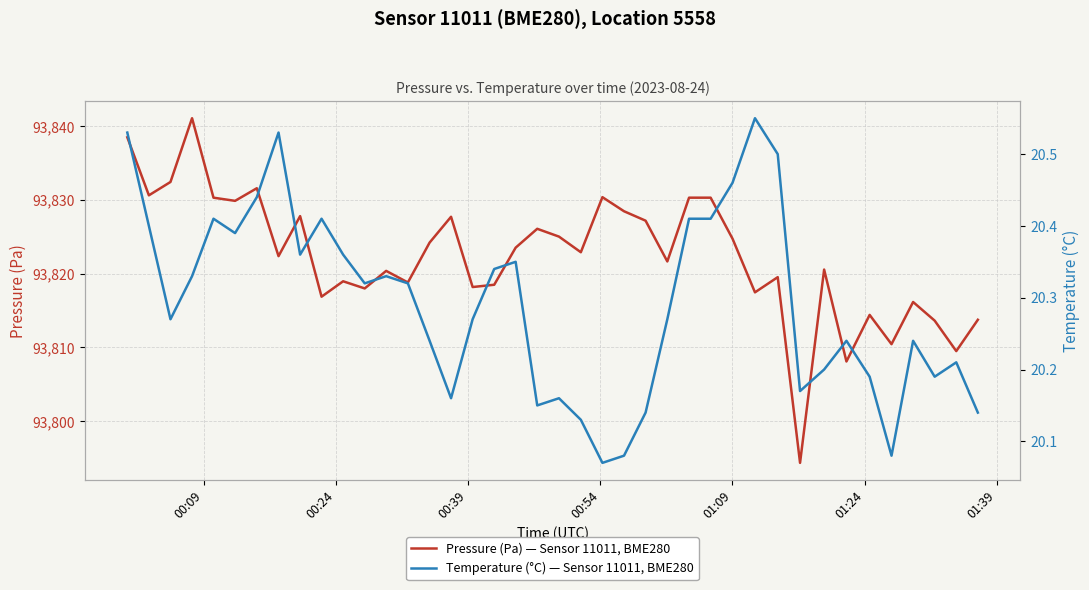

What is the minimum value for Pressure (Pa) — Sensor 11011, BME280?

93794.3